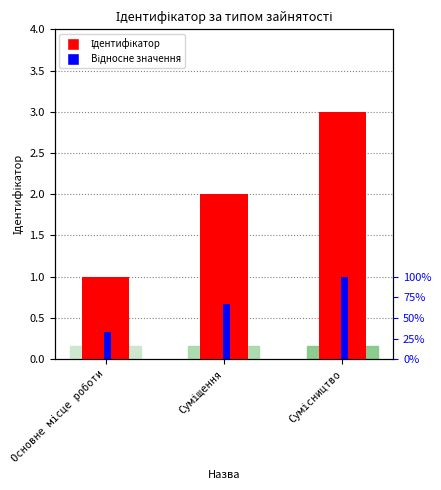

What is the label of the 2nd bar from the left?

Суміщення